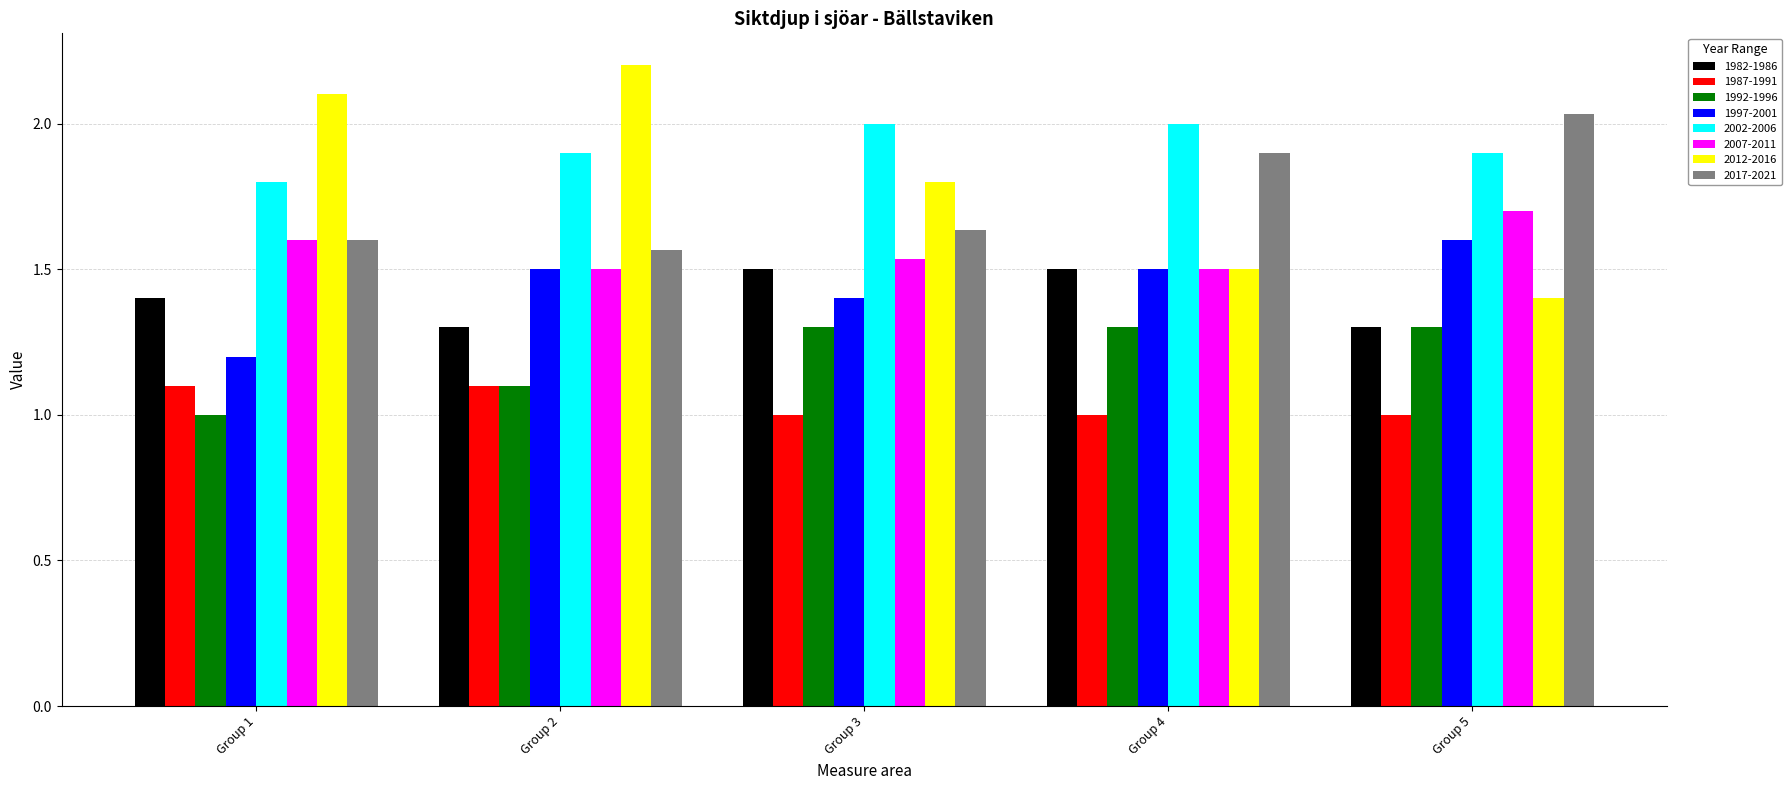

Is it true that 2017-2021 equals 1.6 at Group 1?

True